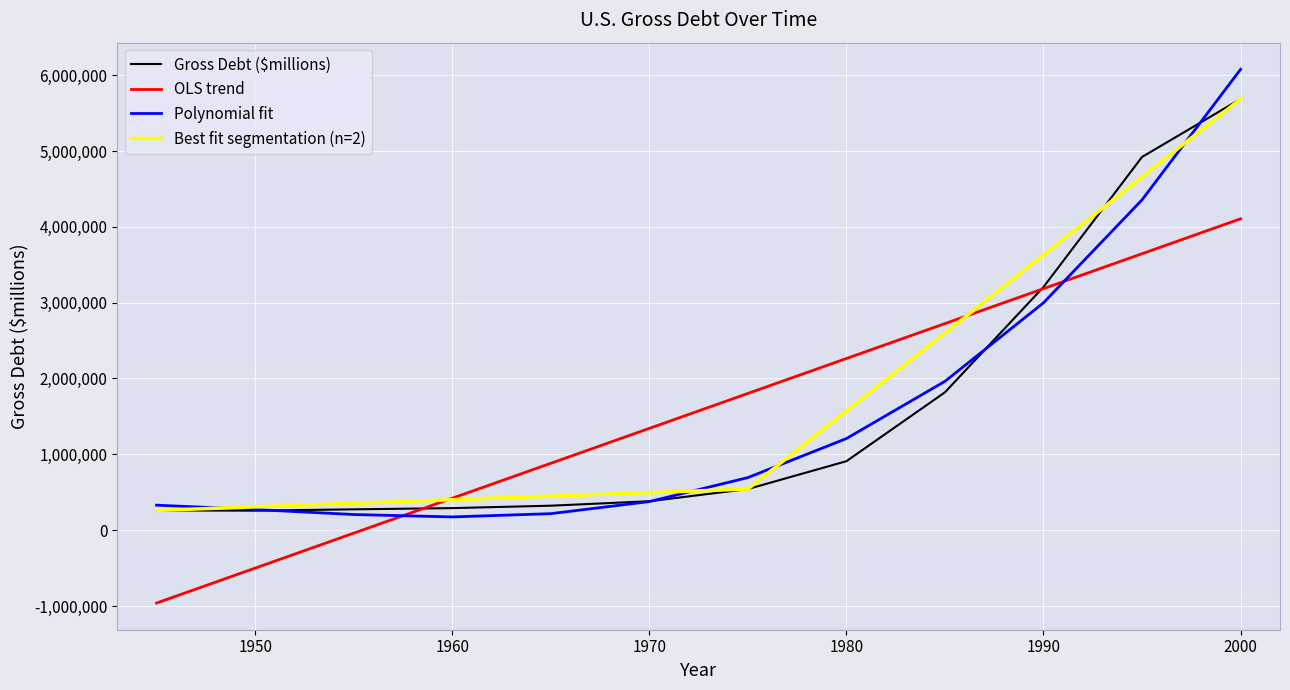

At which label is the value closest to 2971595?

1990